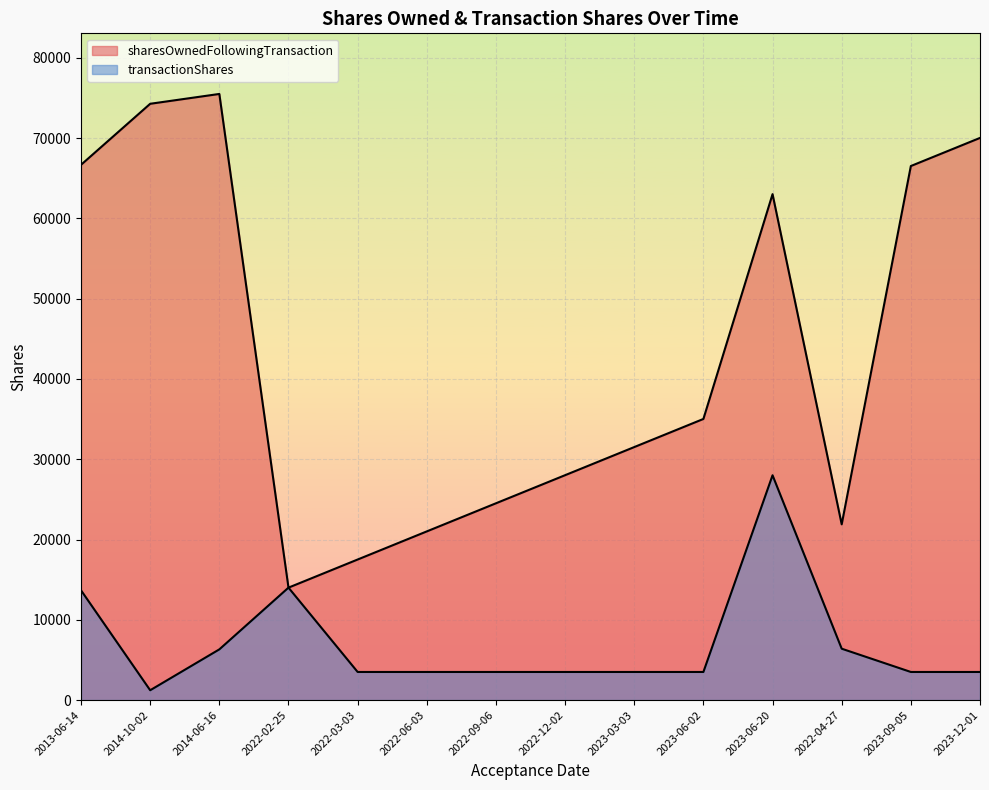

True or false: transactionShares and sharesOwnedFollowingTransaction intersect in this chart.

False